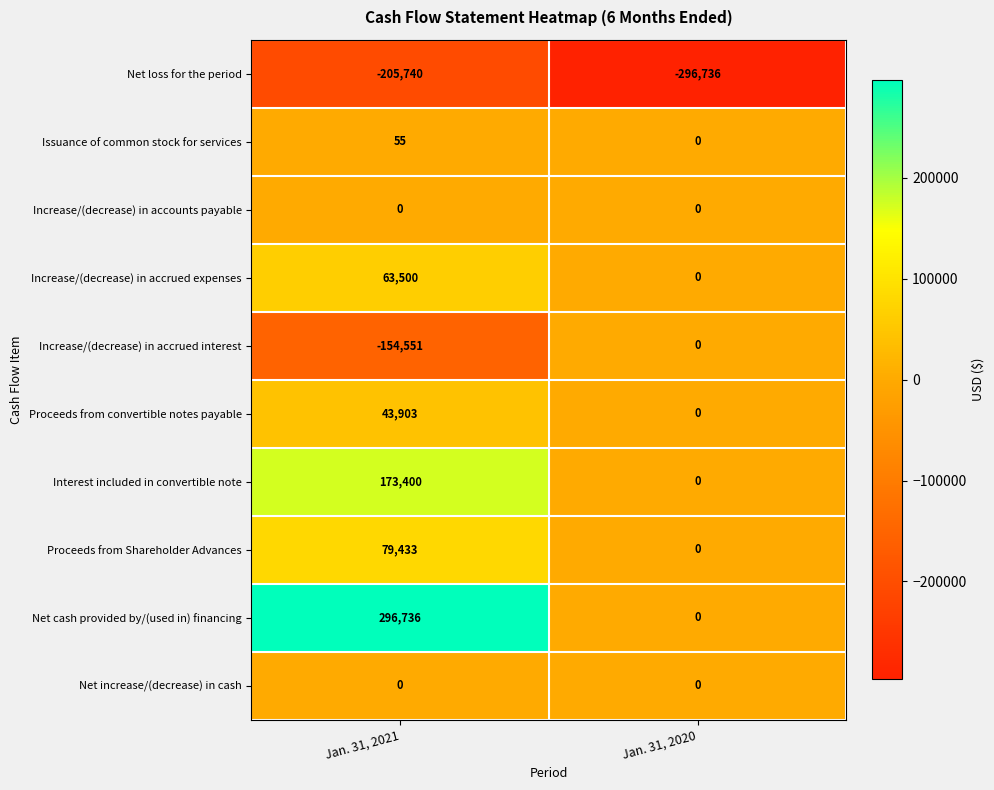

Which series has the widest spread of values?

Net cash provided by/(used in) financing